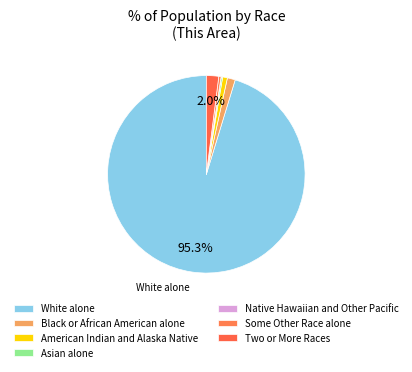

True or false: Some Other Race alone accounts for 1% of the total.

True